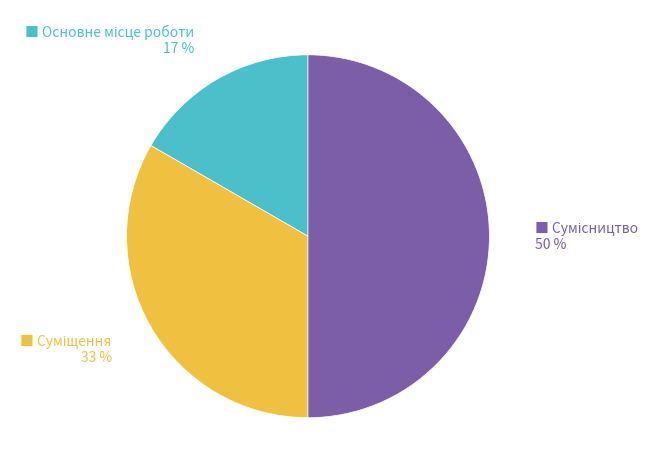

To the nearest percent, what is the difference between the largest and smallest slice percentages?

33%